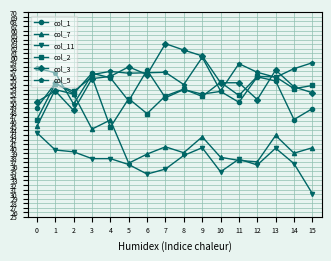

What is the minimum value shown in the chart?

30.1